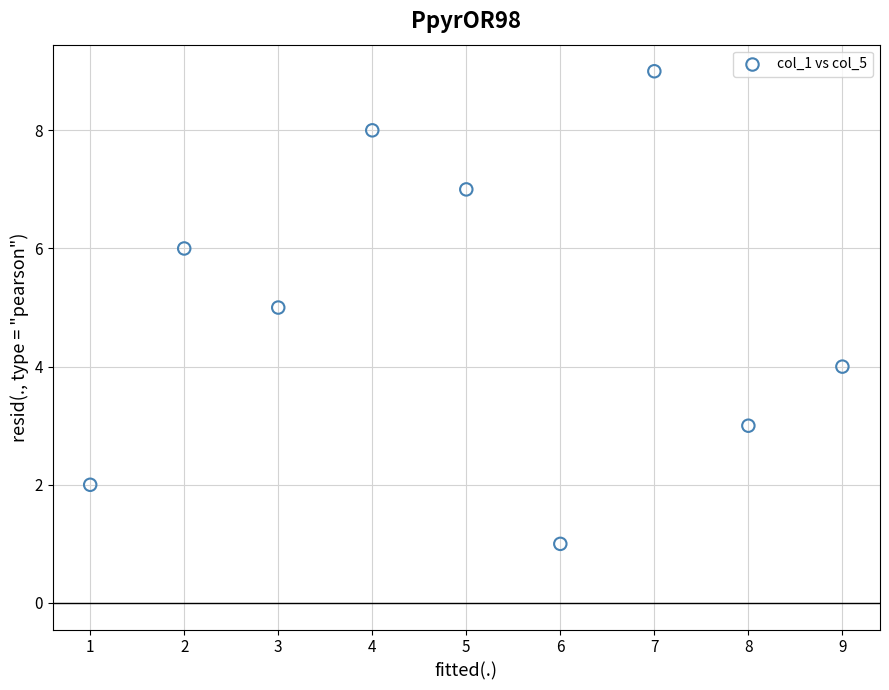

What is the range of X values (max minus min)?

8